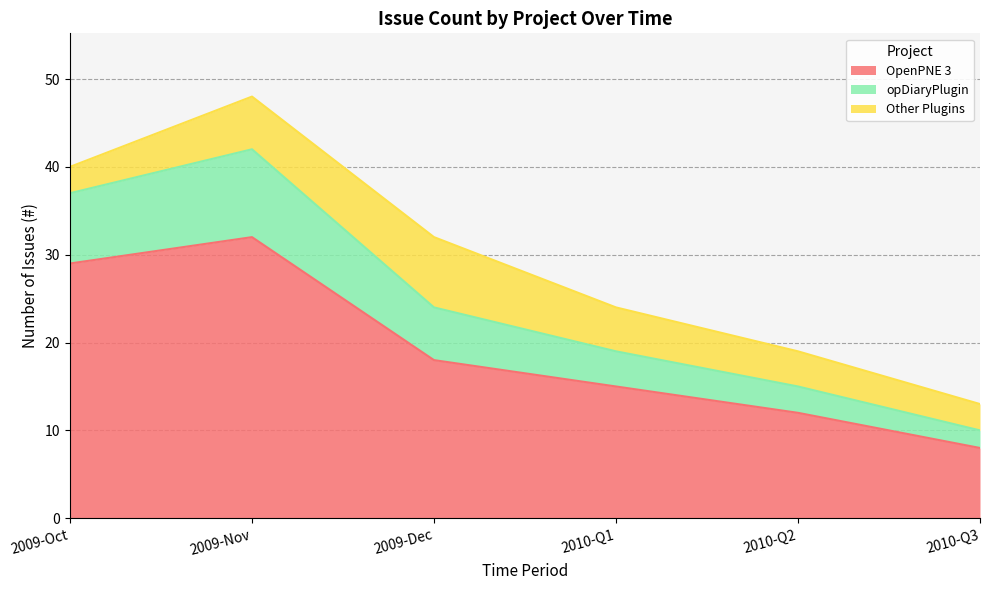

How many times do opDiaryPlugin and Other Plugins cross each other?

1